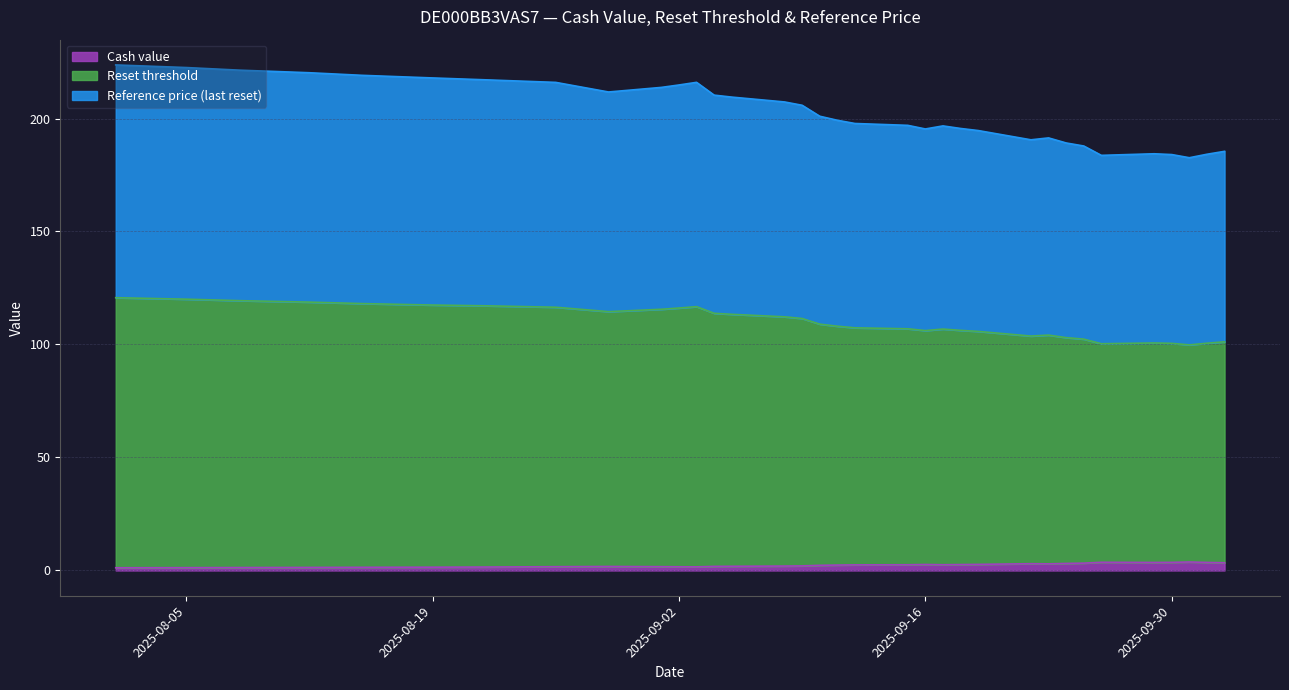

True or false: Reset threshold and Reference price (last reset) intersect in this chart.

False